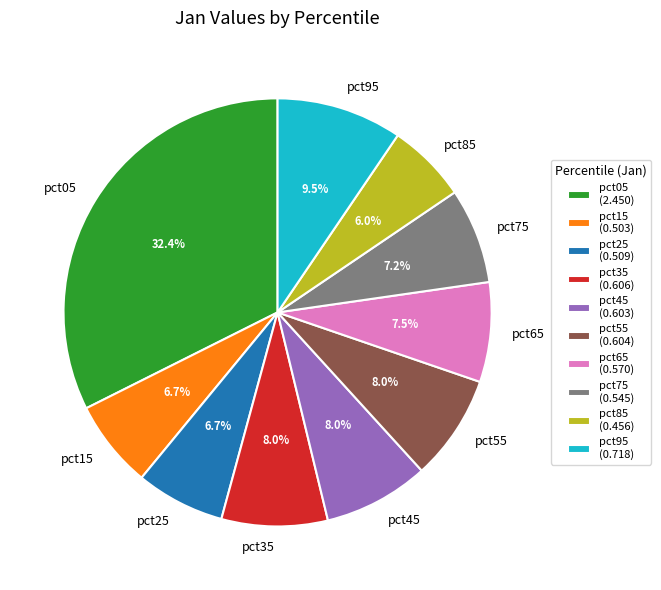

What portion of the pie excludes pct05?

67.6%